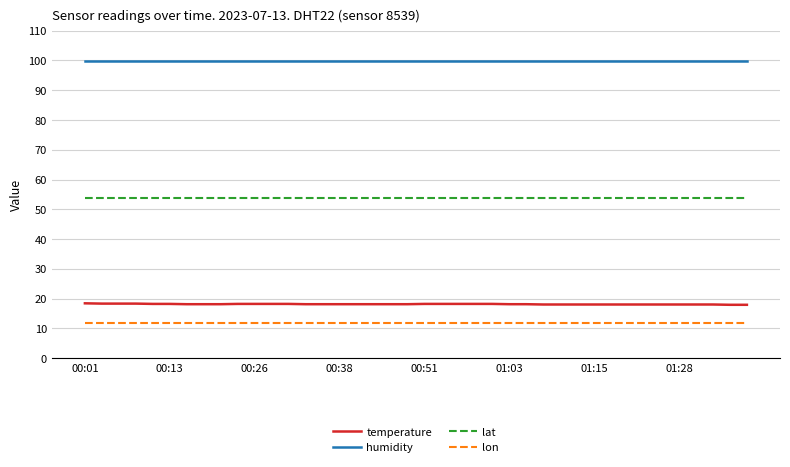

Which series has the largest total across all categories?

humidity